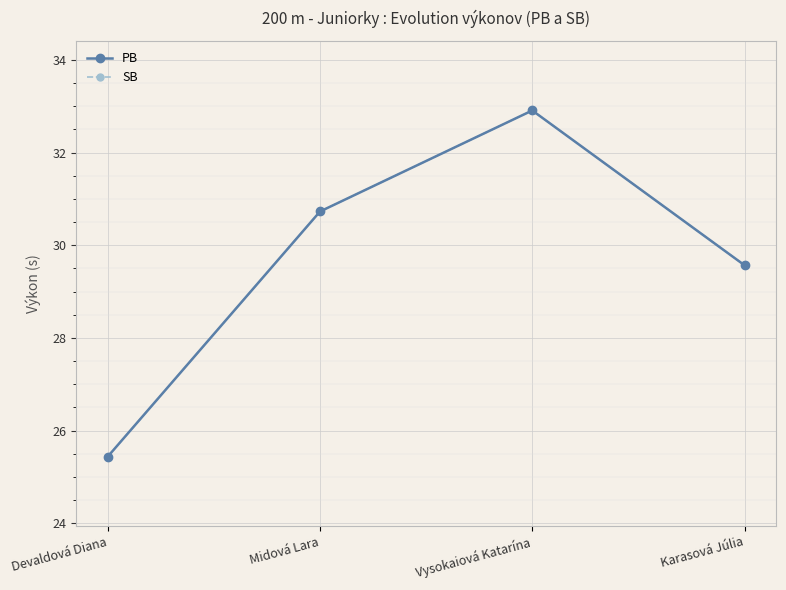

True or false: SB has a value of 17.5 at Vysokaiová Katarína.

False